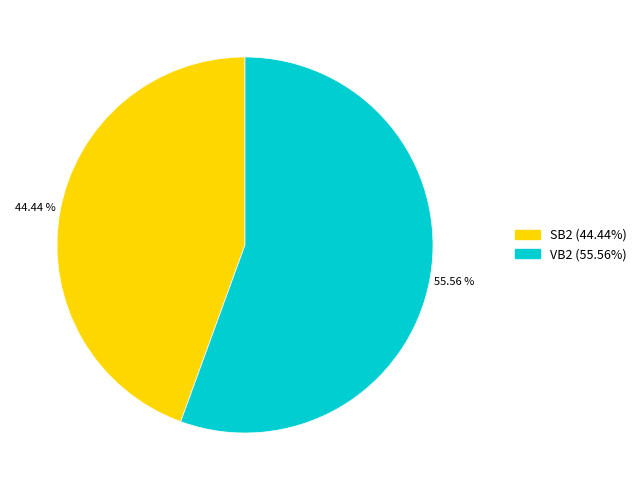

What is the smallest slice in the pie chart?

SB2